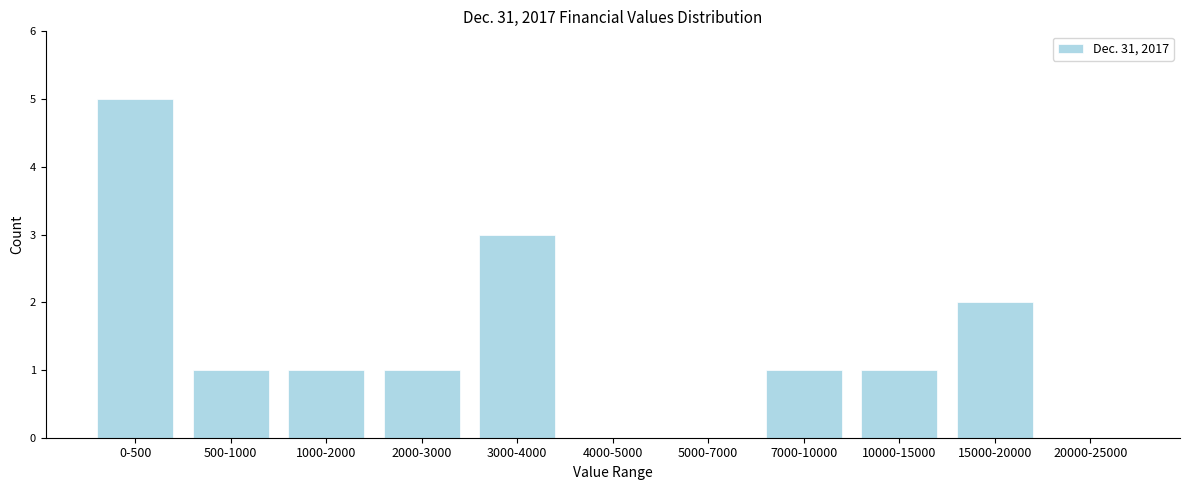

Reading left to right, list all the values displayed in this chart.

0-500=5	500-1000=1	1000-2000=1	2000-3000=1	3000-4000=3	4000-5000=0	5000-7000=0	7000-10000=1	10000-15000=1	15000-20000=2	20000-25000=0